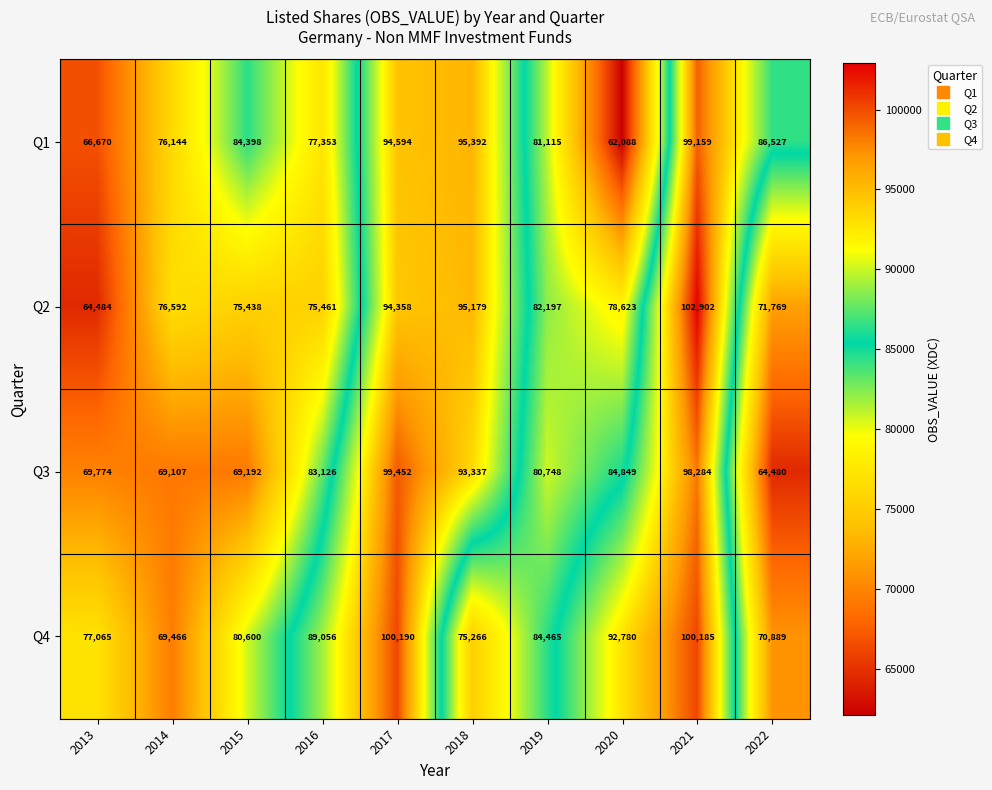

Where does the Q4 series first go above 84465?

2016